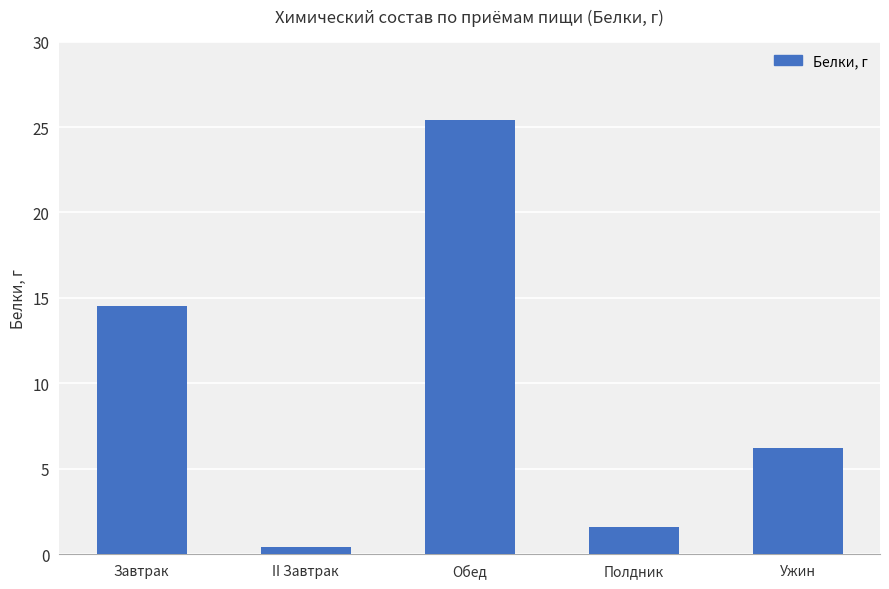

Are the bars grouped side by side (vs. stacked)?

No